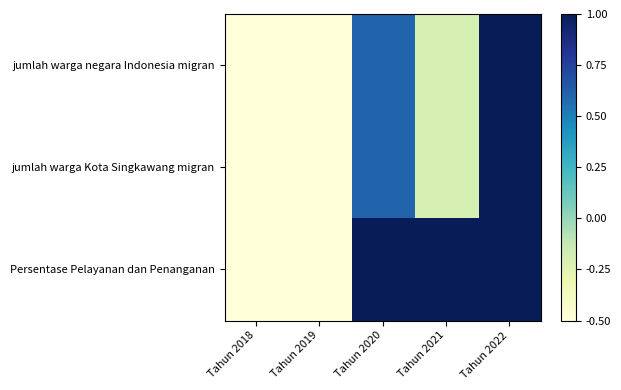

Which series has the widest spread of values?

jumlah warga negara Indonesia migran